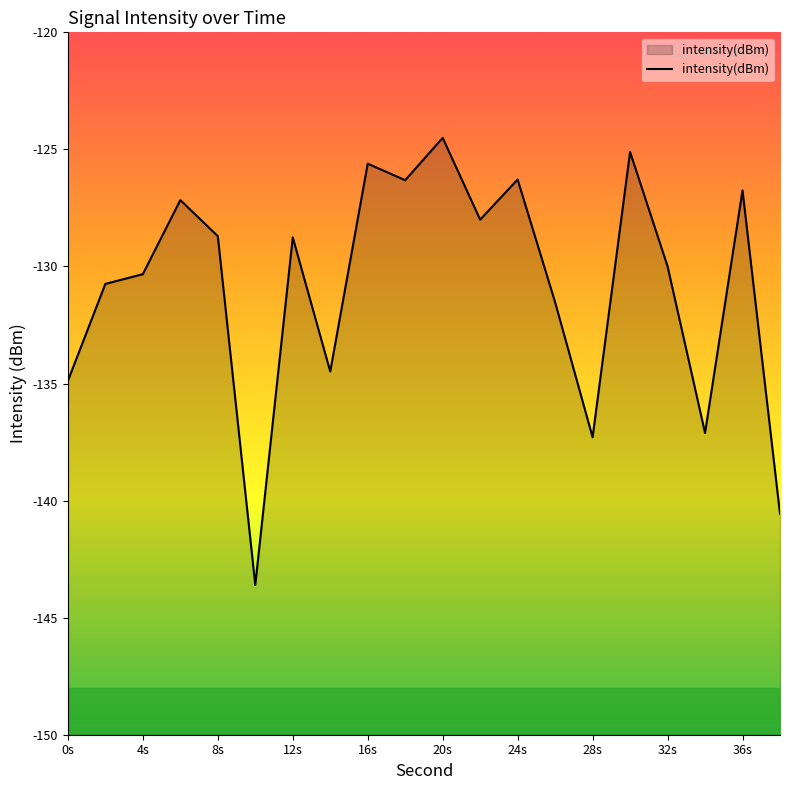

True or false: the data shows -47.7 at 8s.

False